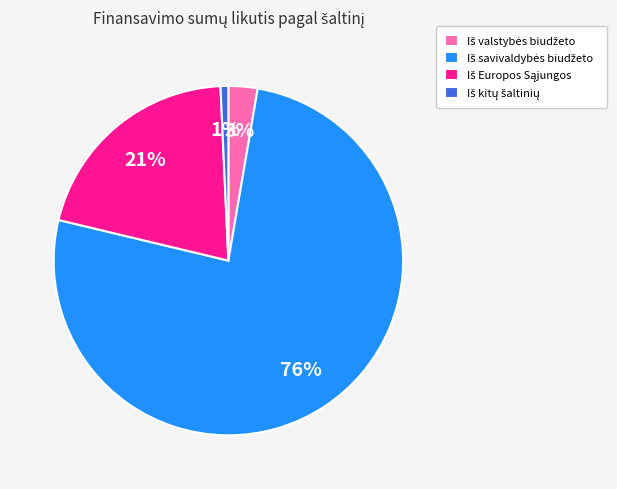

To the nearest percent, what is the average slice percentage?

25%